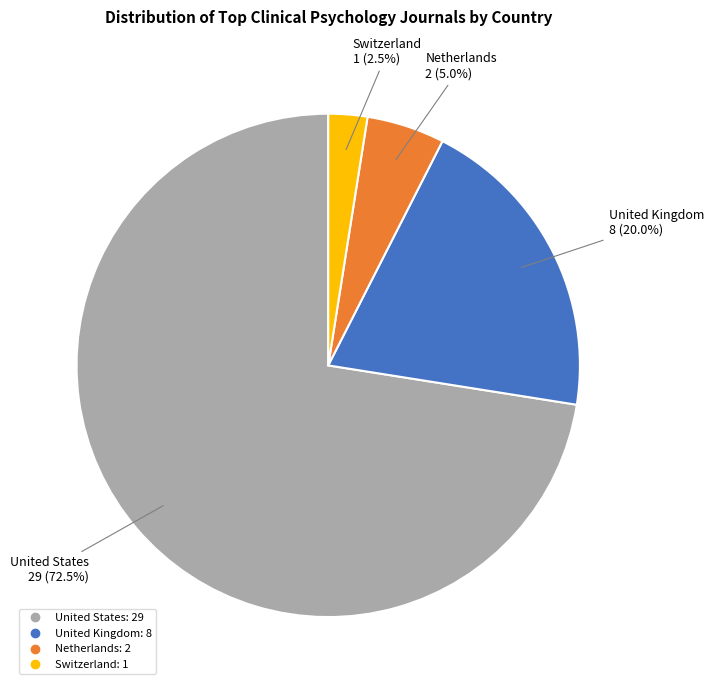

Is there a majority slice in this chart?

Yes